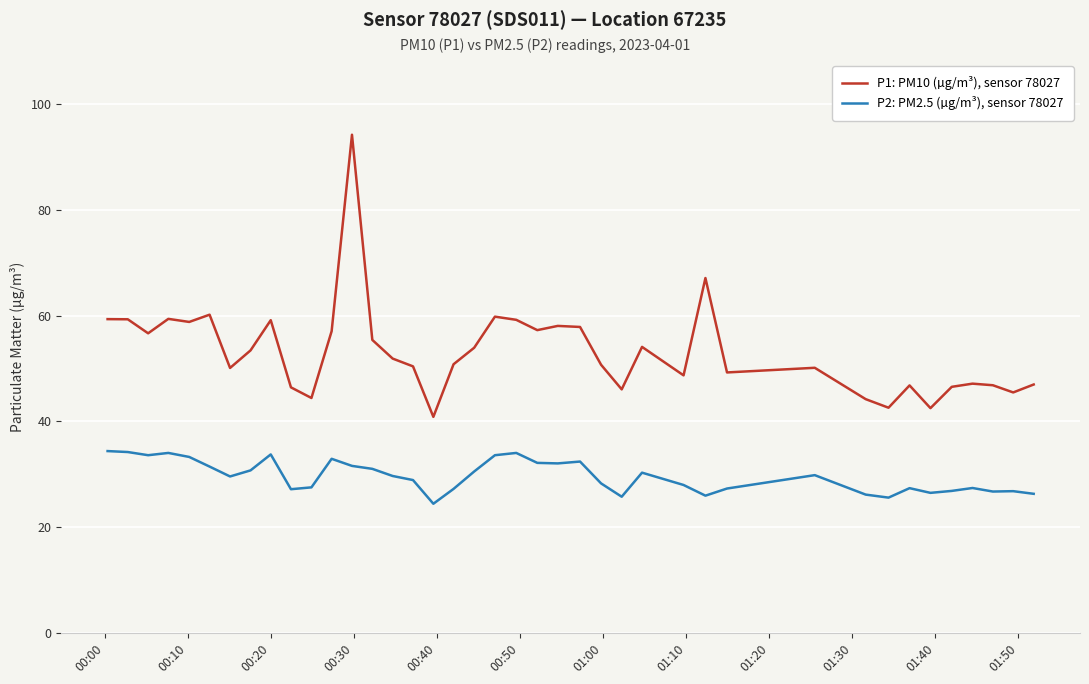

List the series in order of their overall mean, lowest first.

P2: PM2.5 (µg/m³), sensor 78027, P1: PM10 (µg/m³), sensor 78027